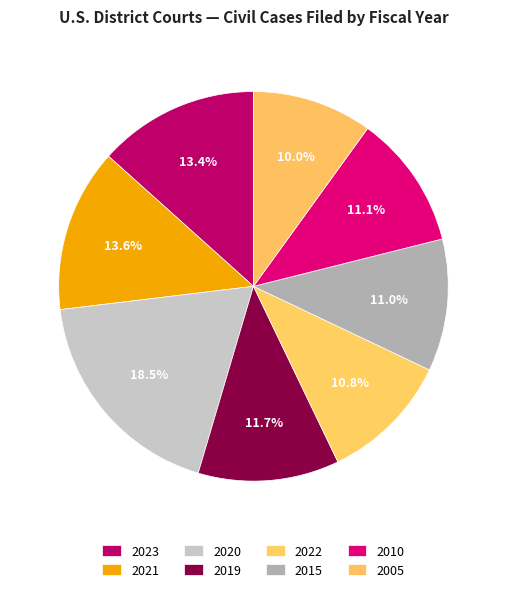

How many slices are in this pie chart?

8